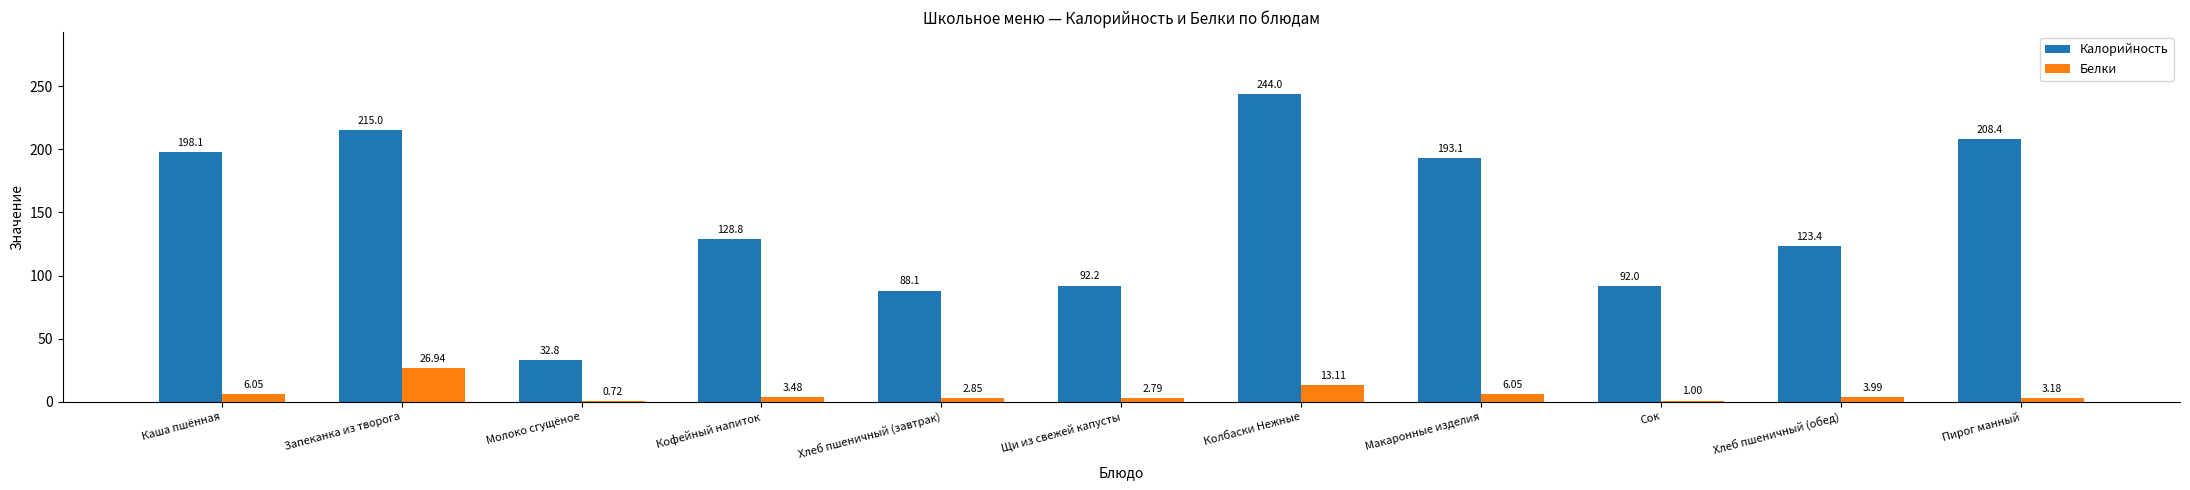

What is the sum of the Калорийность values at Запеканка из творога and Хлеб пшеничный (завтрак)?

303.1